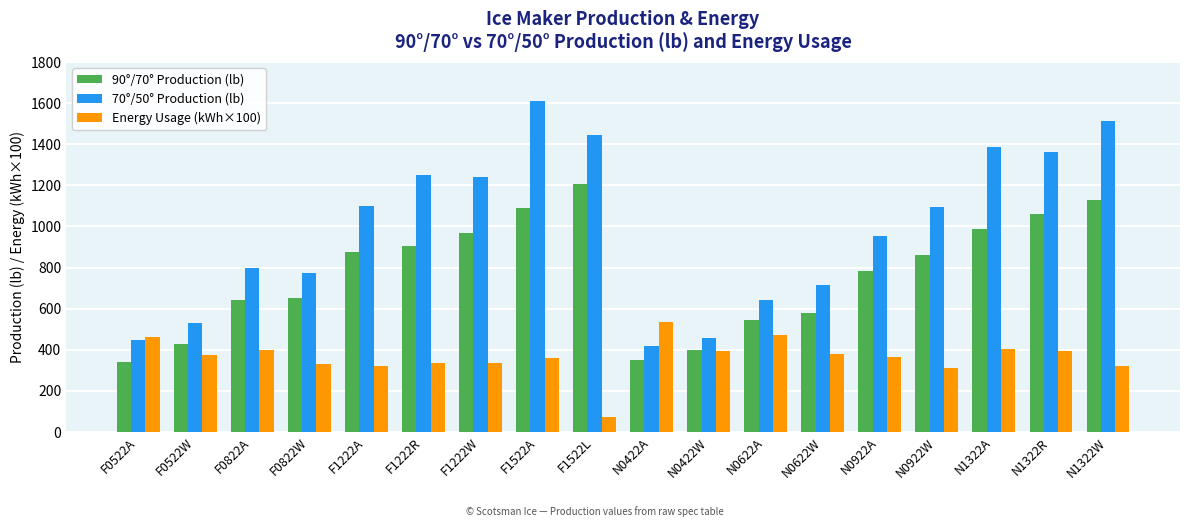

What is the difference between the Energy Usage (kWh×100) values at F0522A and N0922A?

96.0